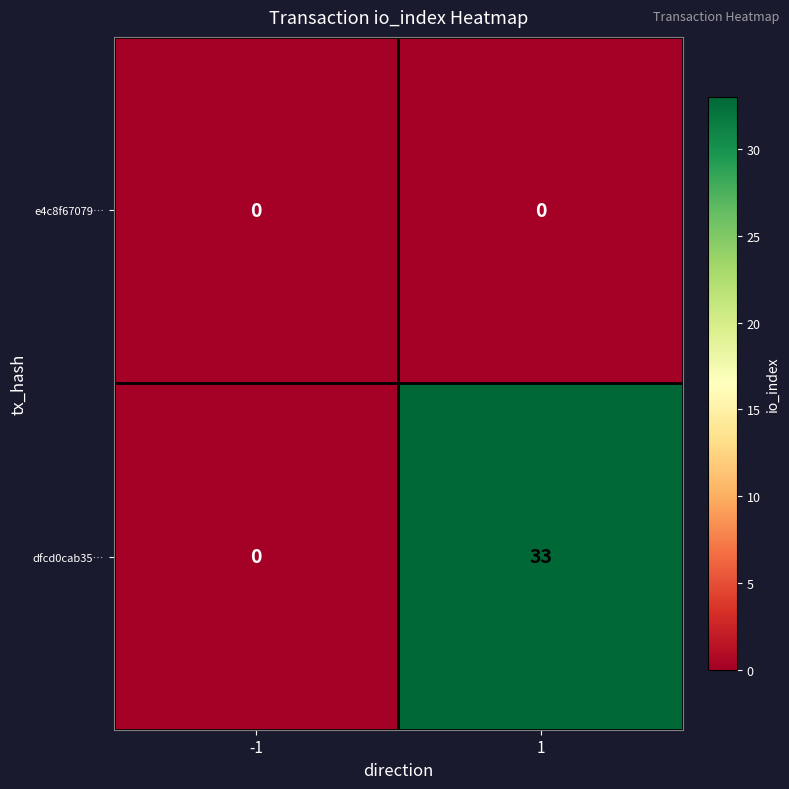

At which category does the chart reach its peak across all series?

1